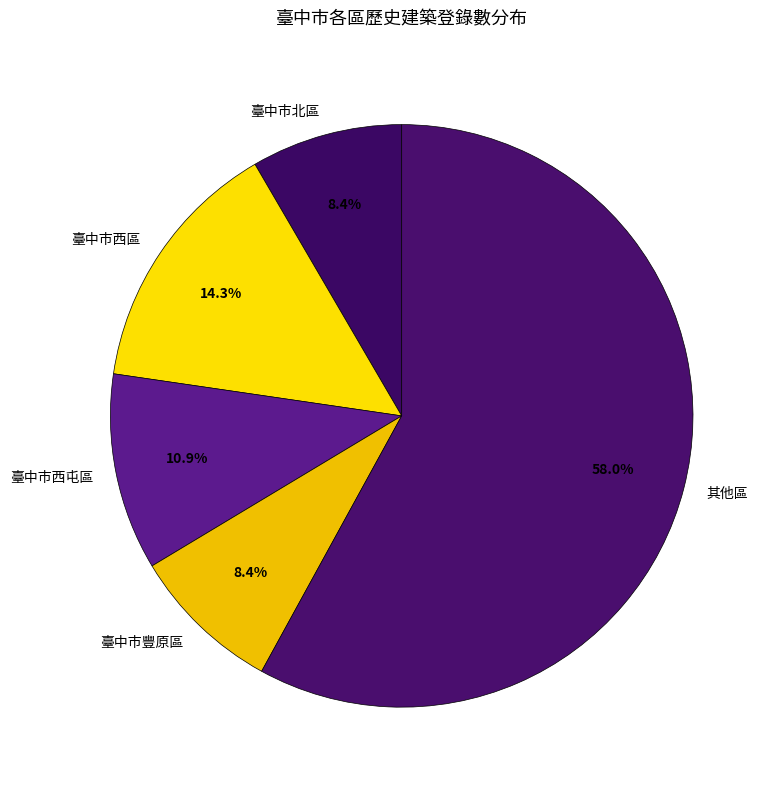

Do 臺中市西屯區 and 臺中市北區 together represent more than half of the pie?

No